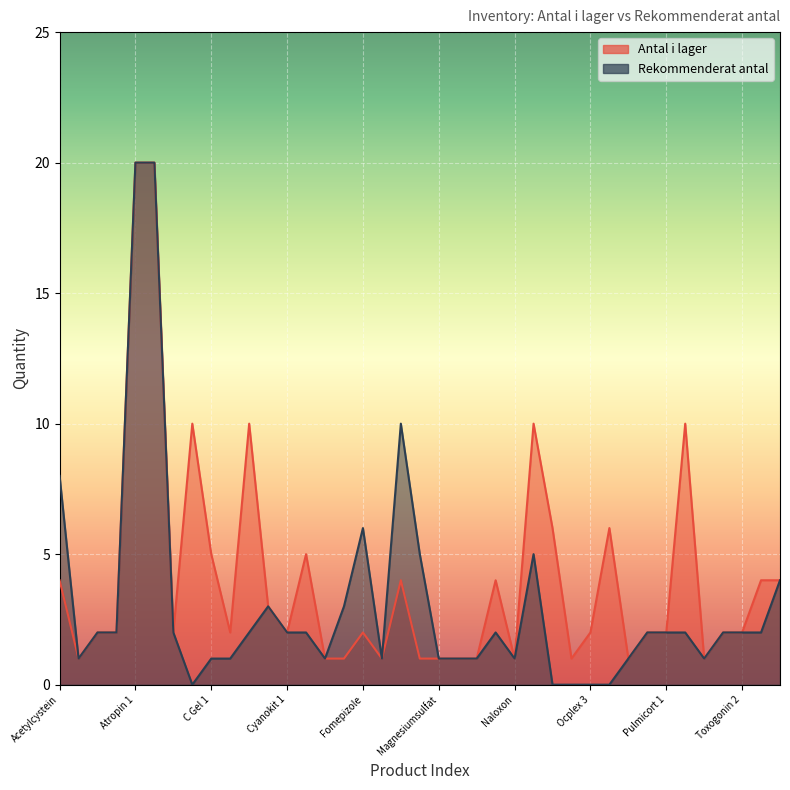

How many data points does each series have?

39